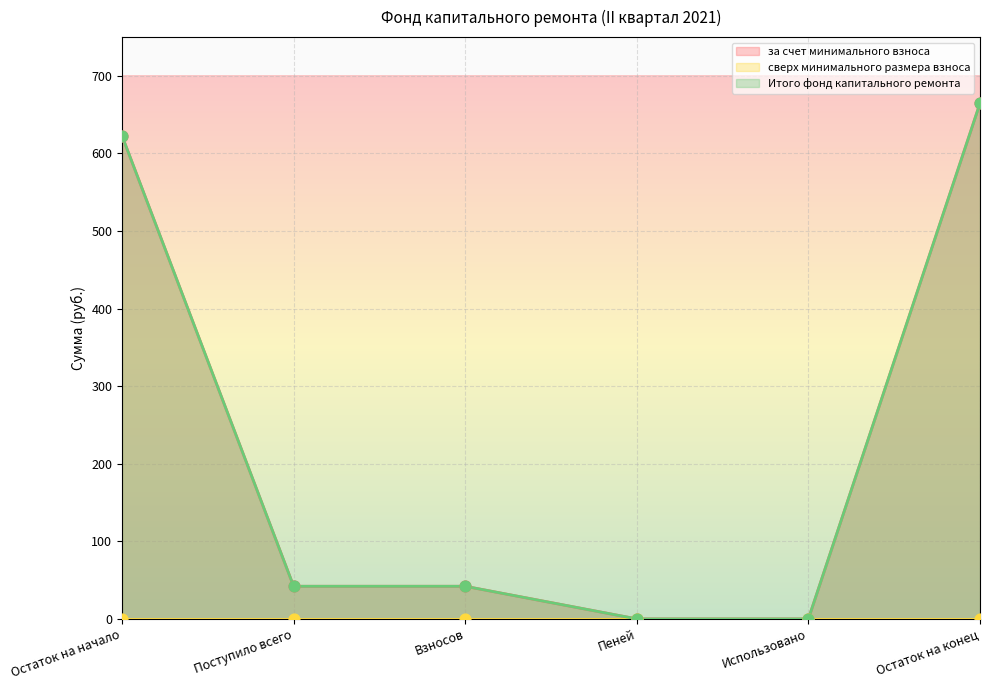

At how many categories does at least one series exceed 630?

1